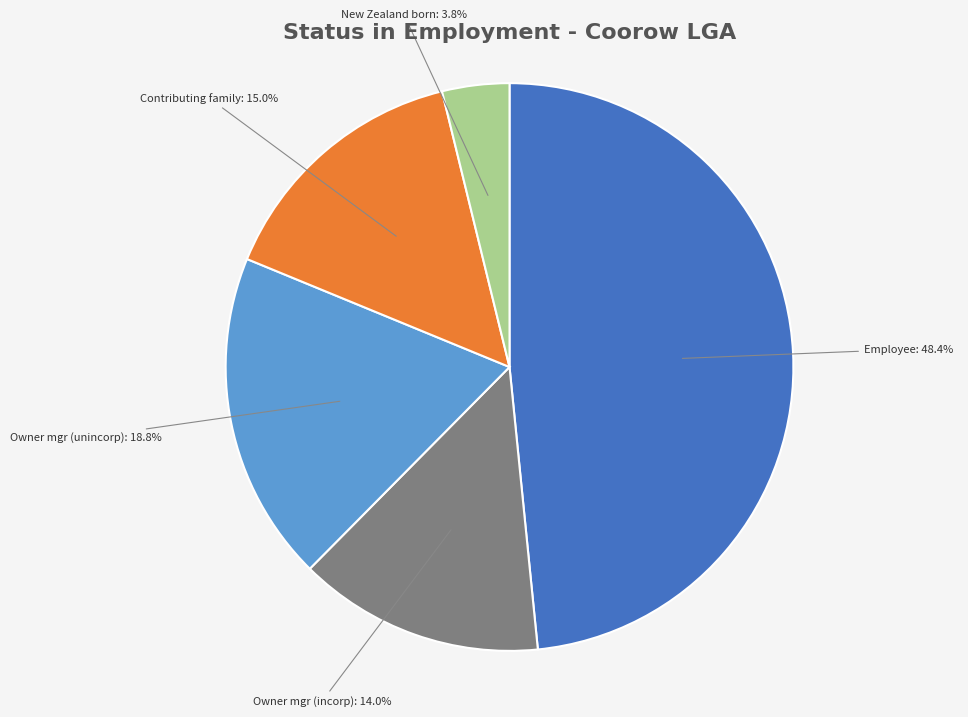

Does any single category account for the majority?

No